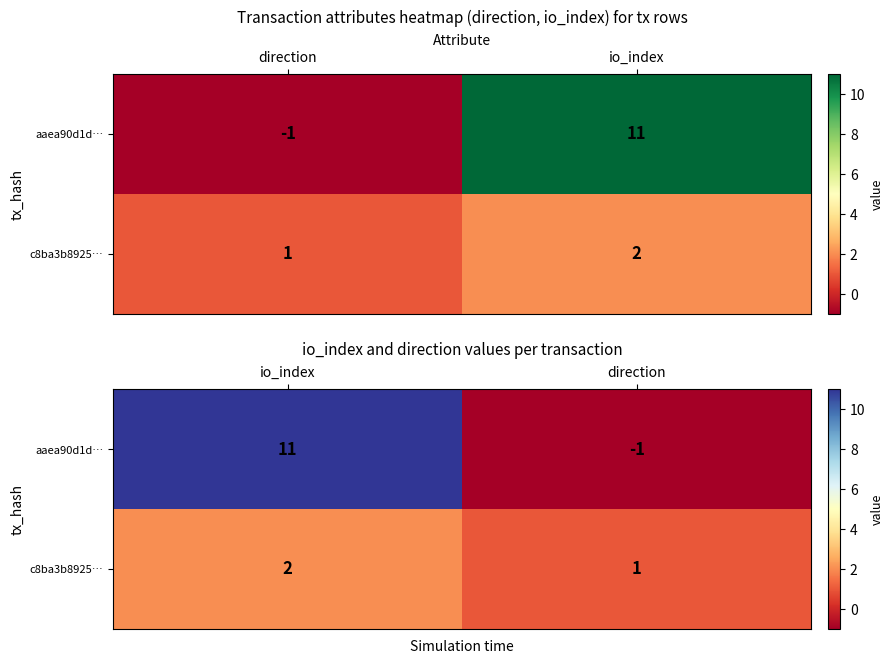

What is the highest value of the c8ba3b8925… series?

2